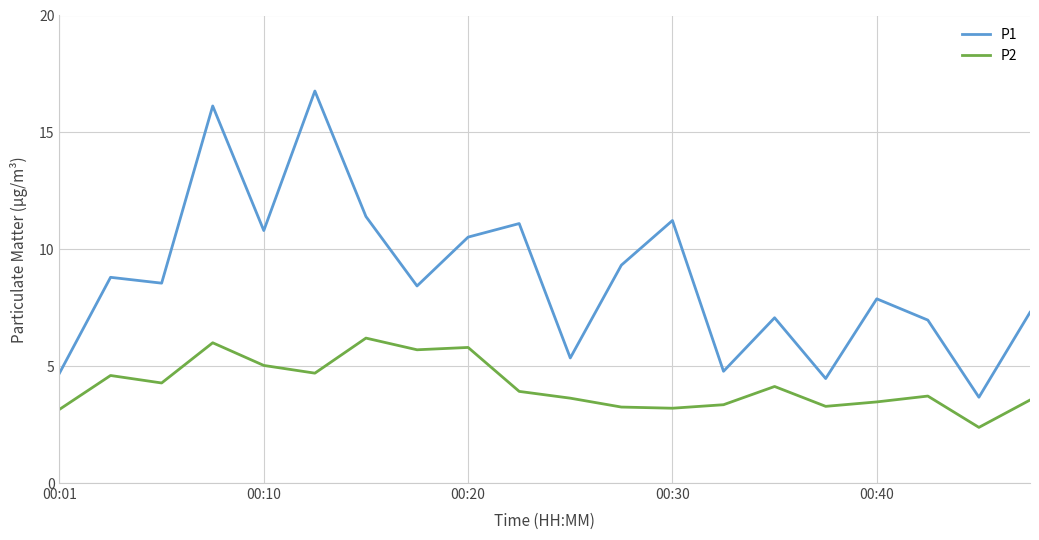

Which series has the largest range (max minus min)?

P1